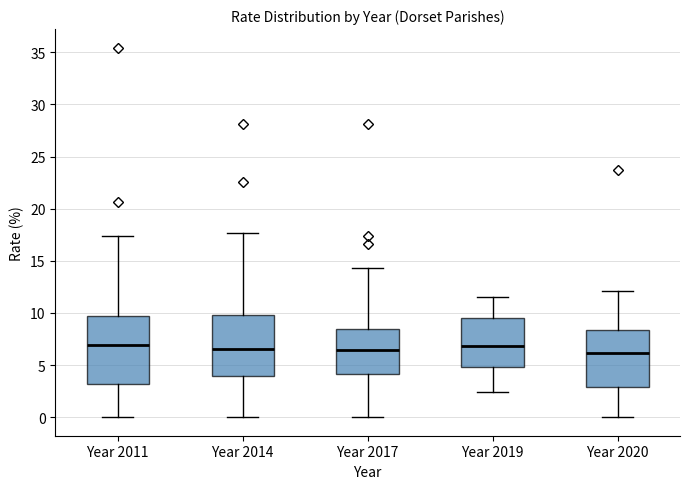

Reading left to right, transcribe this box plot: for each box, give where its median line is, the range the box spans, and where its two whiskers end, as read against the y-axis. The values are not printed on the chart, so give them approximately, as read against the axis.

Year 2011: median 7.0, box 3.0 to 9.5, whiskers 0.0 to 17.5
Year 2014: median 6.5, box 4.0 to 10.0, whiskers 0.0 to 17.5
Year 2017: median 6.5, box 4.0 to 8.5, whiskers 0.0 to 14.5
Year 2019: median 7.0, box 5.0 to 9.5, whiskers 2.5 to 11.5
Year 2020: median 6.0, box 3.0 to 8.5, whiskers 0.0 to 12.0